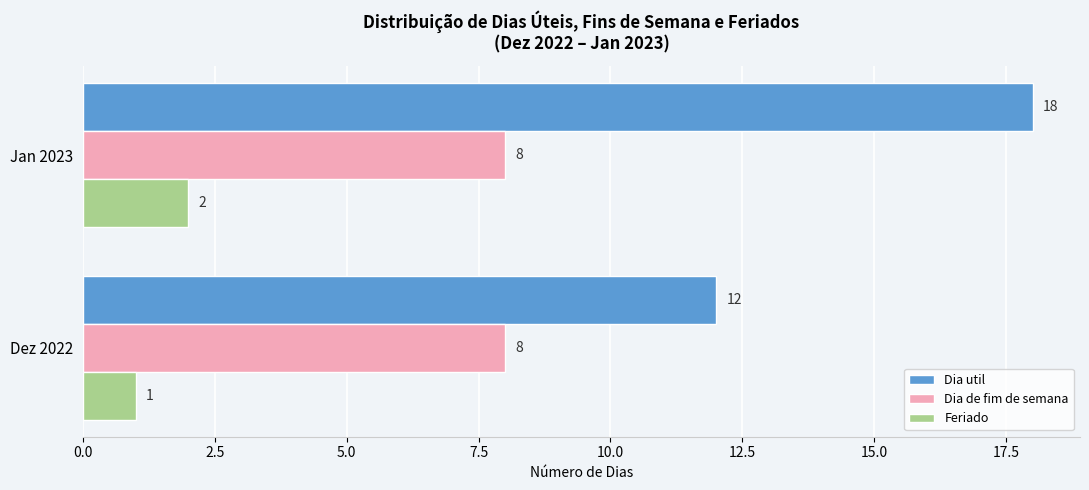

What is the average value of the Dia de fim de semana series?

8